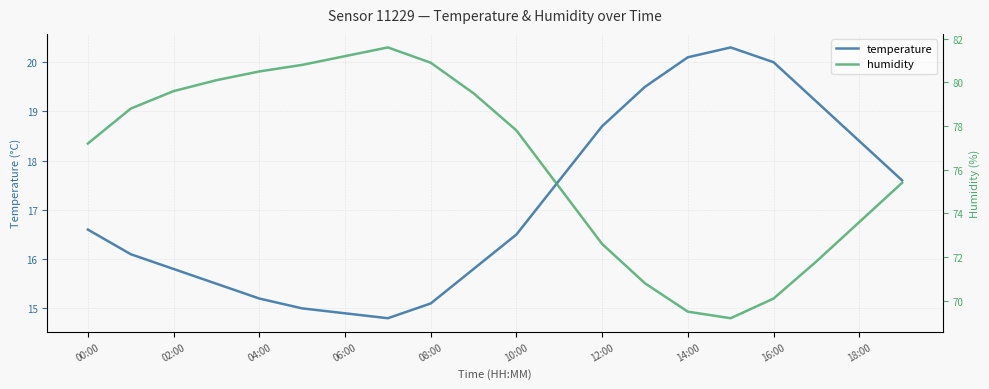

List the series in order of their overall mean, lowest first.

temperature, humidity